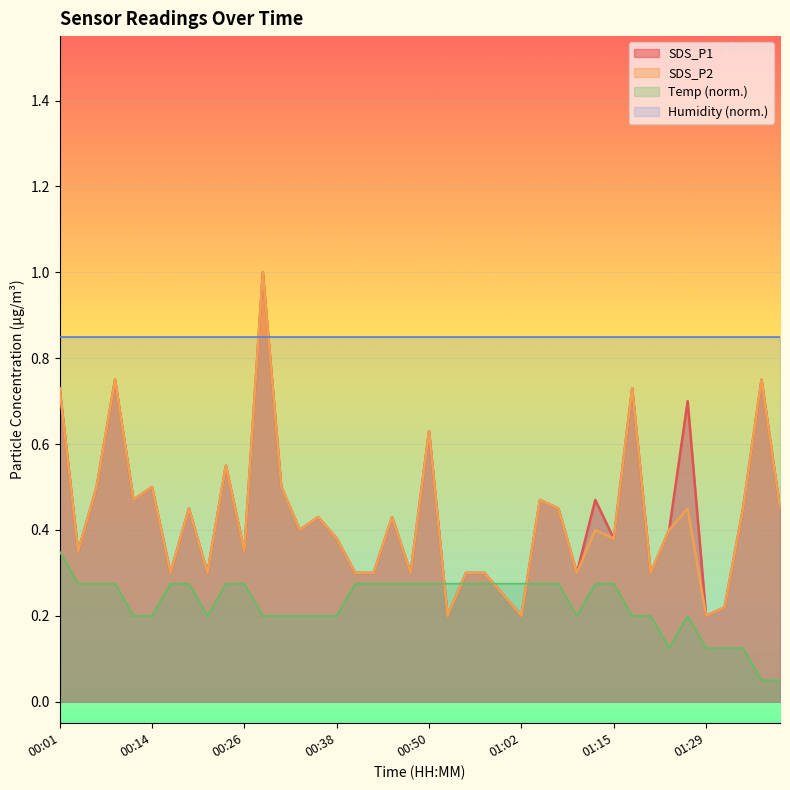

Rank the series at 01:40 from highest to lowest value.

SDS_P1, SDS_P2, Temp